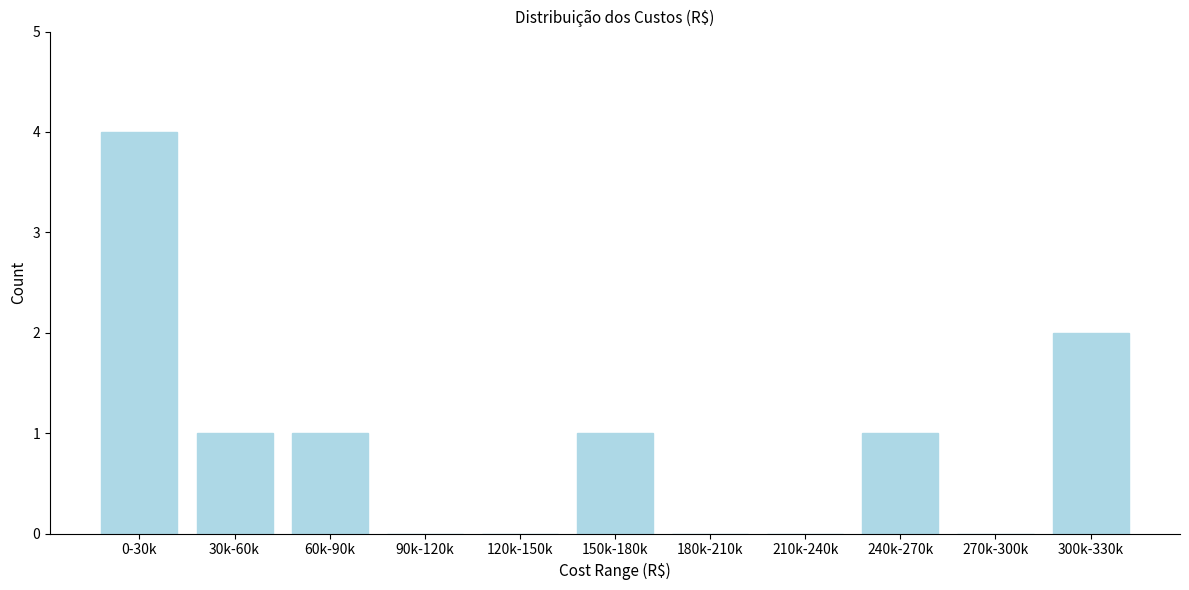

Reading left to right, list all the values displayed in this chart.

0-30k=4	30k-60k=1	60k-90k=1	90k-120k=0	120k-150k=0	150k-180k=1	180k-210k=0	210k-240k=0	240k-270k=1	270k-300k=0	300k-330k=2